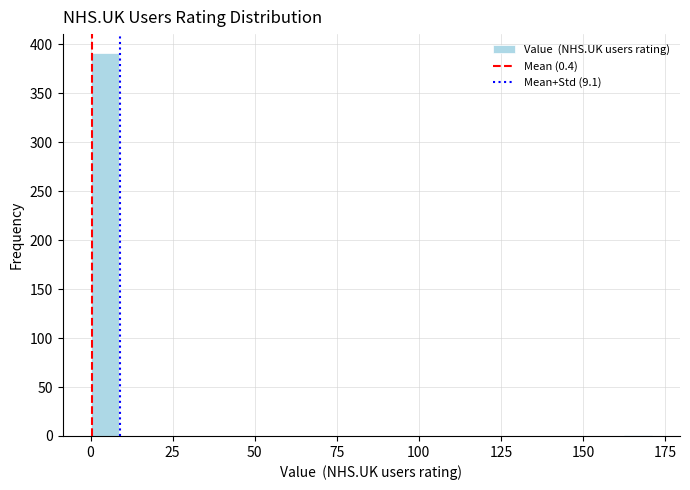

Around what value on the x-axis is the tallest bar? Give the approximate position of its centre, as read against the axis.

5